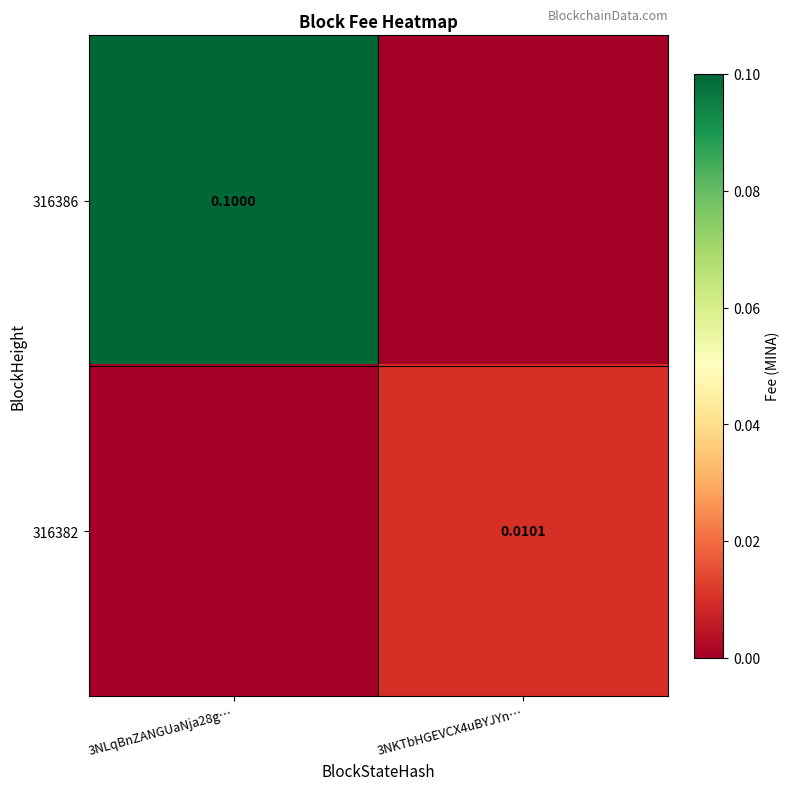

Rank the series by their average value, from lowest to highest.

316382, 316386